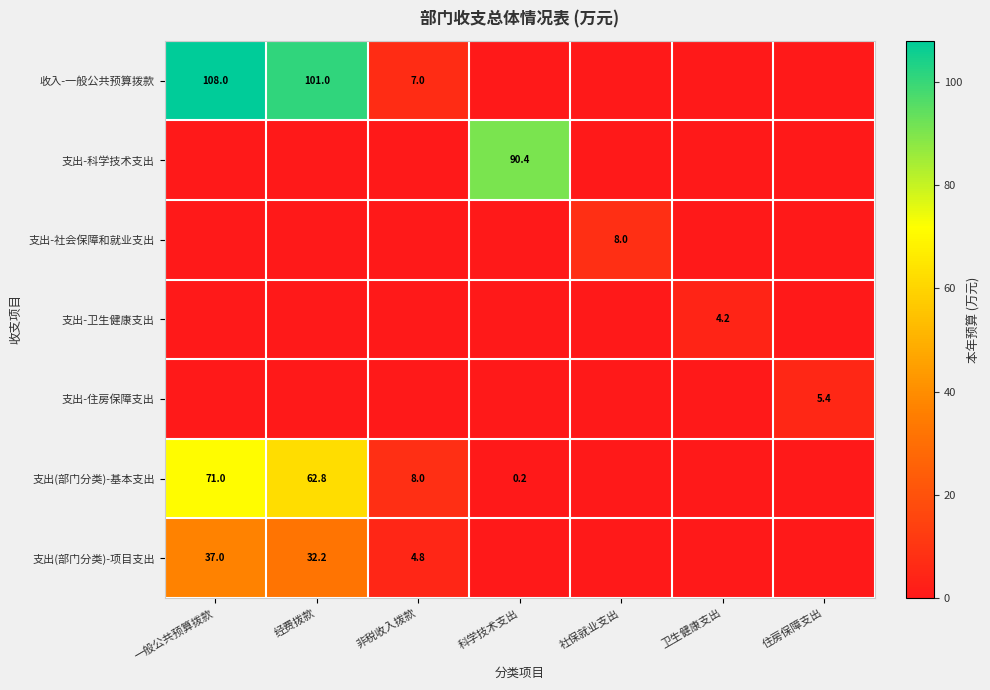

Is it true that 支出(部门分类)-项目支出 equals 4.8 at 非税收入拨款?

True